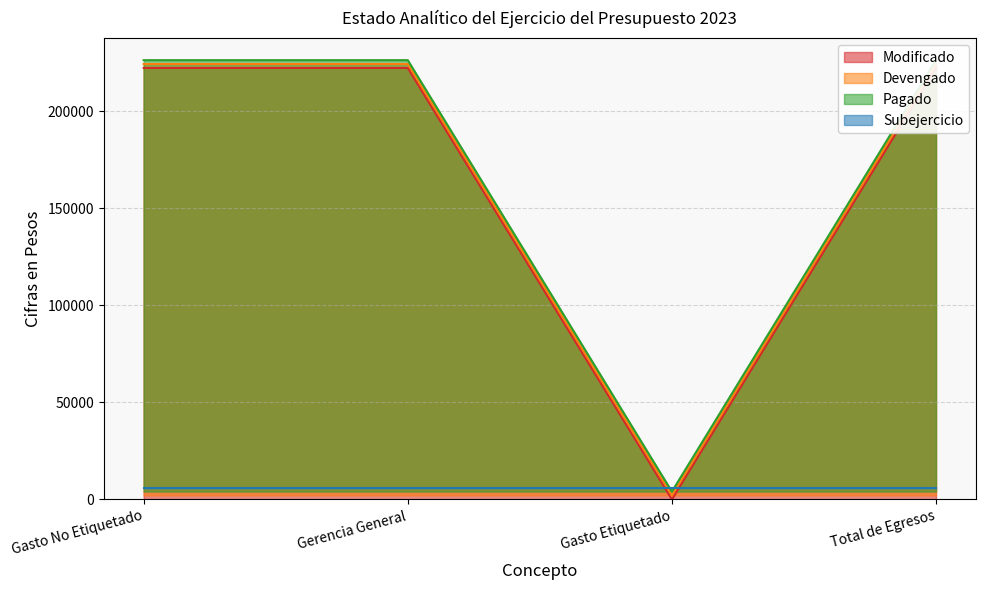

True or false: Modificado and Pagado cross at least once.

False